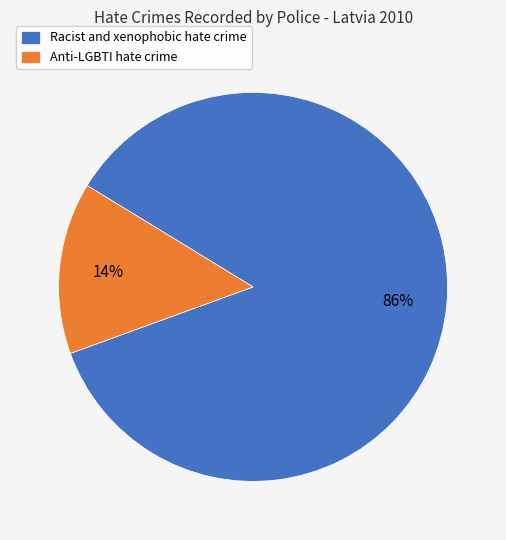

Is it true that Racist and xenophobic hate crime is 91% of the pie?

False